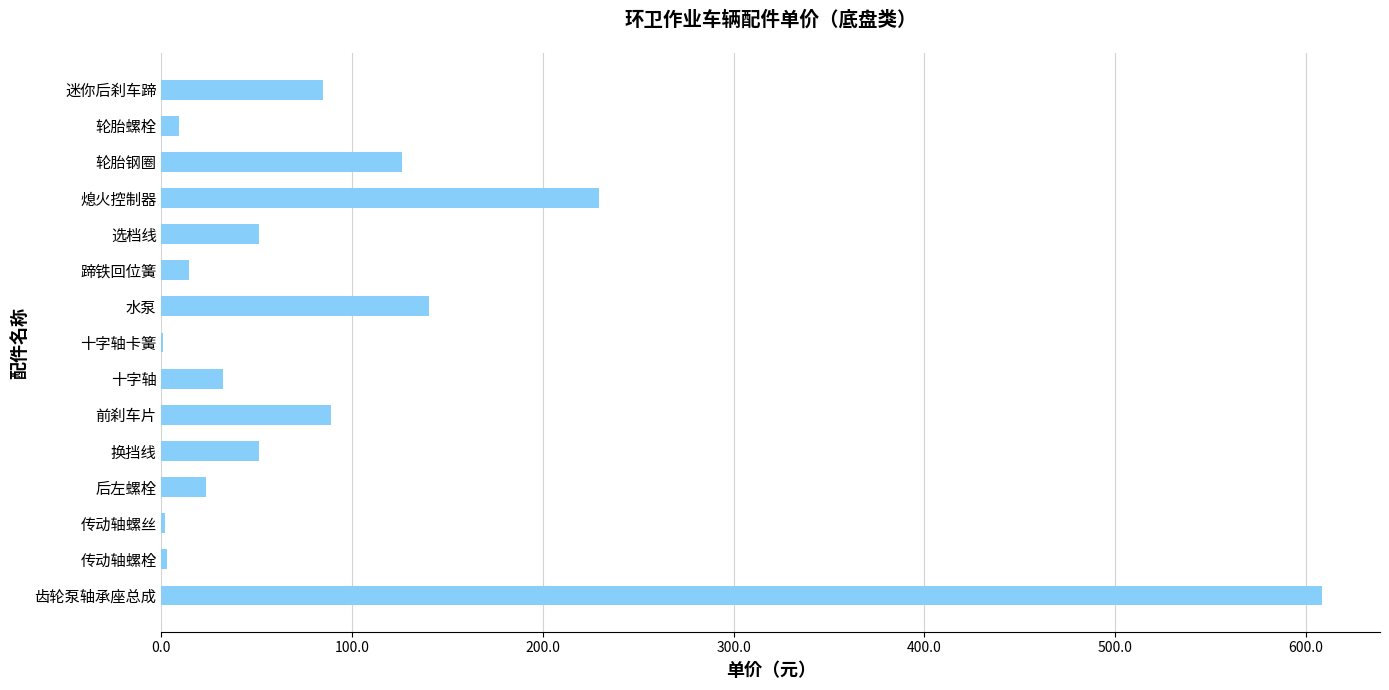

The value at 迷你后刹车蹄 is 84.6. True or false?

True